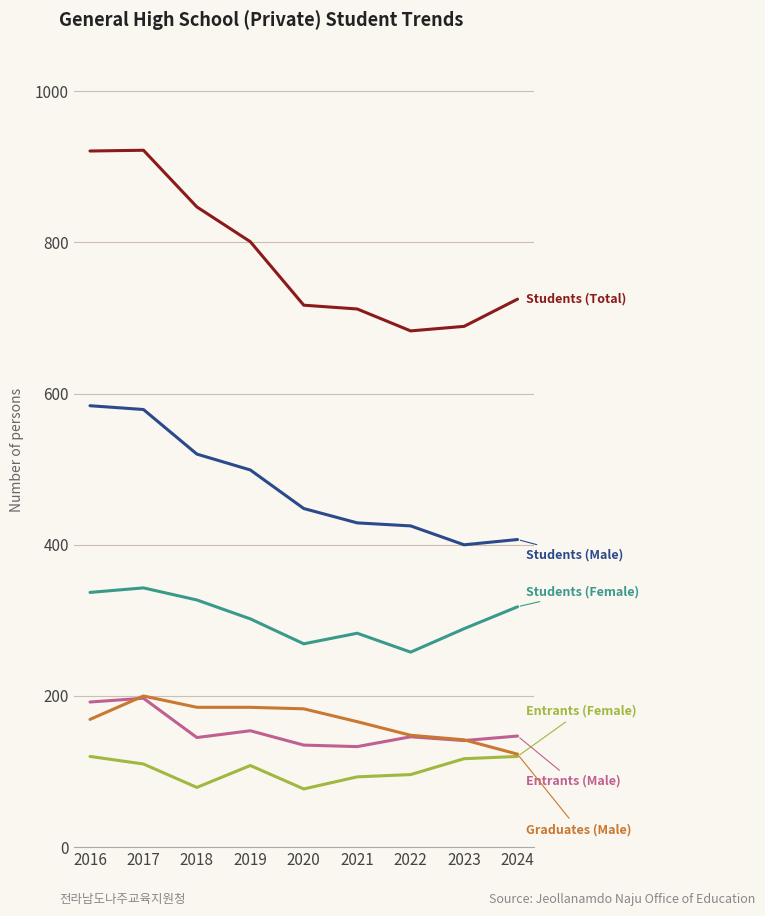

How many lines are shown in the chart?

6